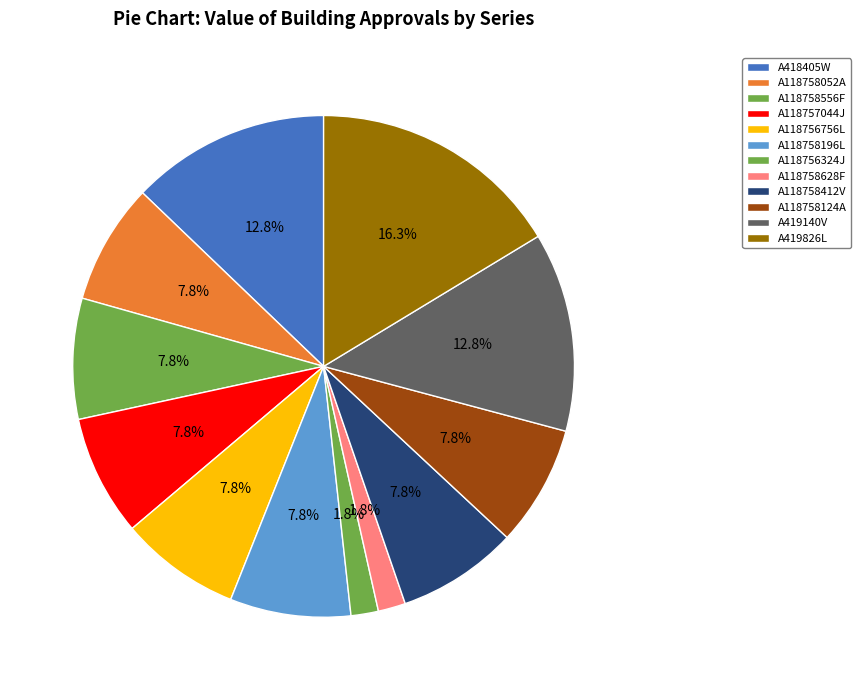

How many segments does this pie chart have?

12